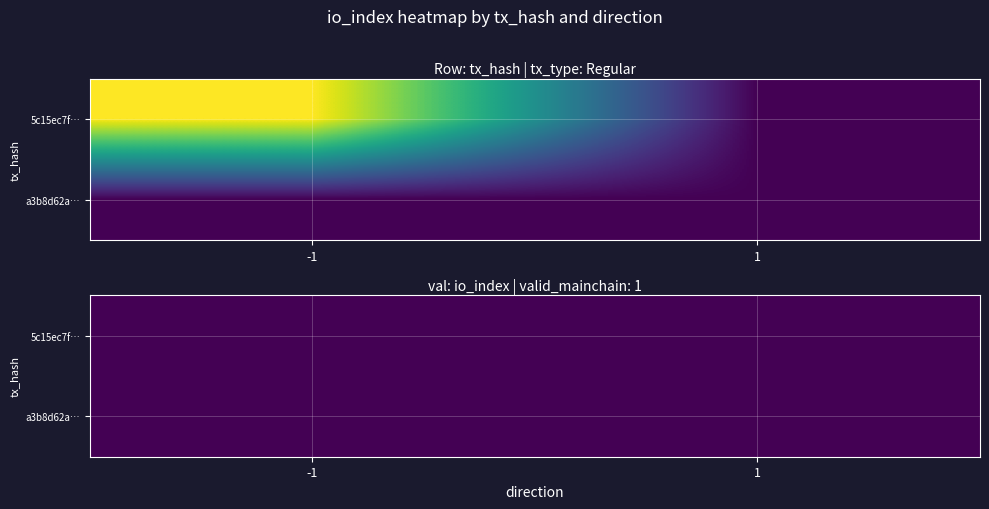

At which label is a3b8d62a5d7ce9d7de64e31712f356bb5f644b8 closest to 0?

-1